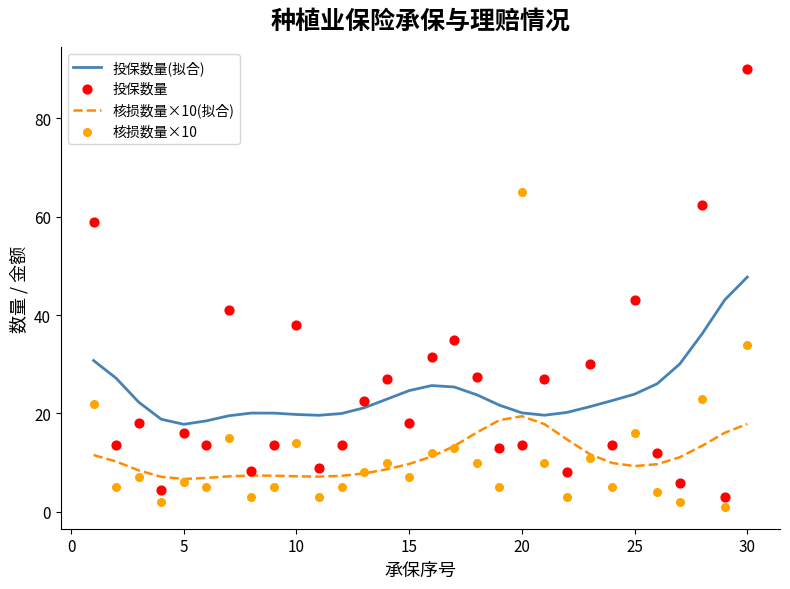

What are all the series names shown in the legend?

投保数量(拟合), 核损数量×10(拟合), 投保数量, 核损数量×10